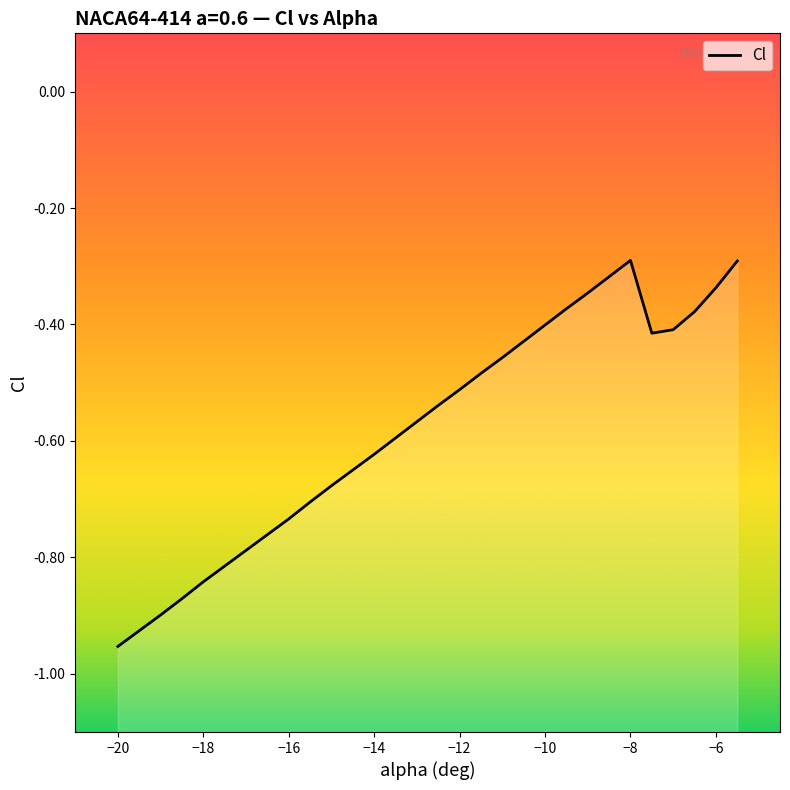

What is the change in value from -16.5 to -14?

+0.1